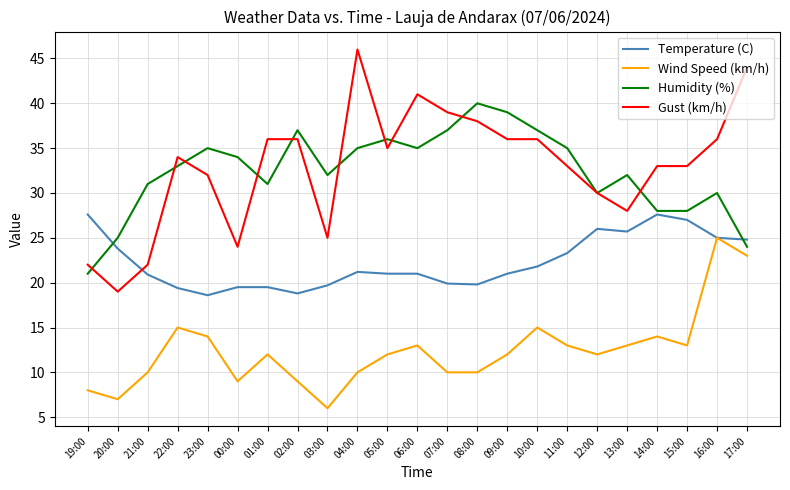

What position from the left is 17:00?

23